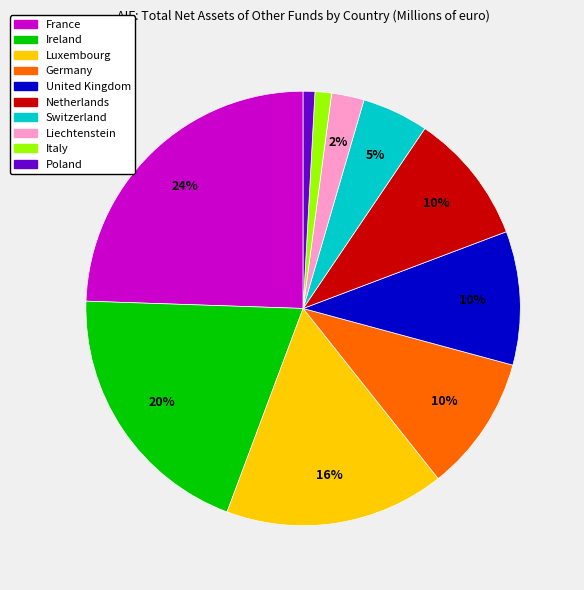

Approximately how many times larger is the value at Netherlands compared to France?

0.4